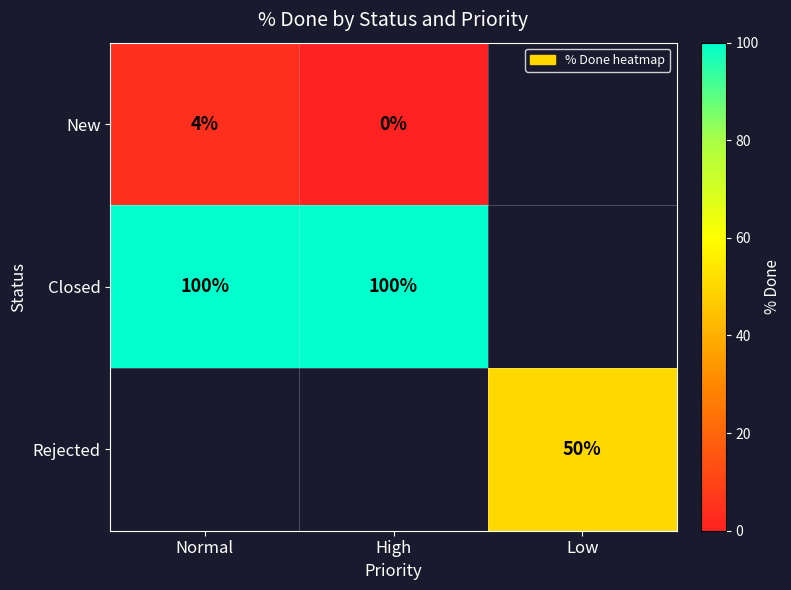

Is the value of New at Normal greater than the value of Closed at High?

No